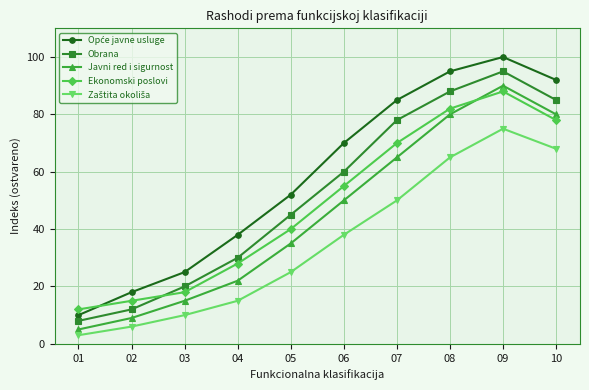

What is the difference between the maximum and second lowest values in the Obrana series?

83